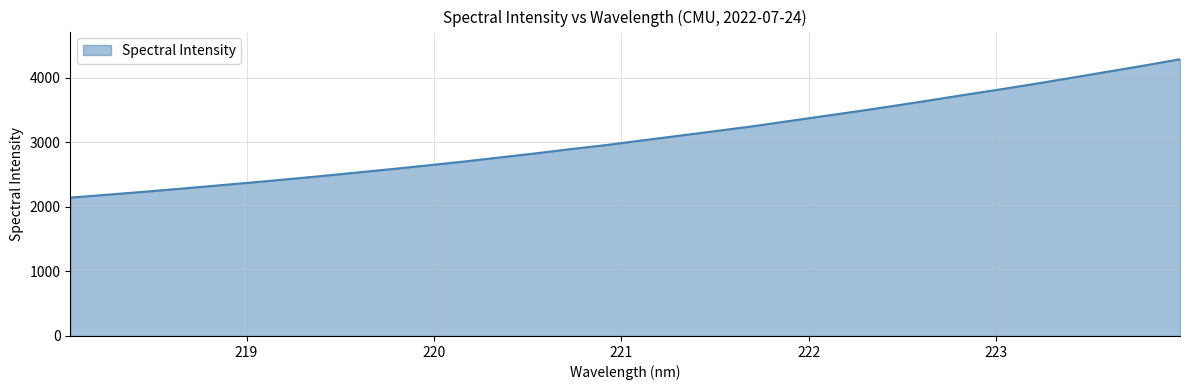

What is the smallest value displayed?

2142.7